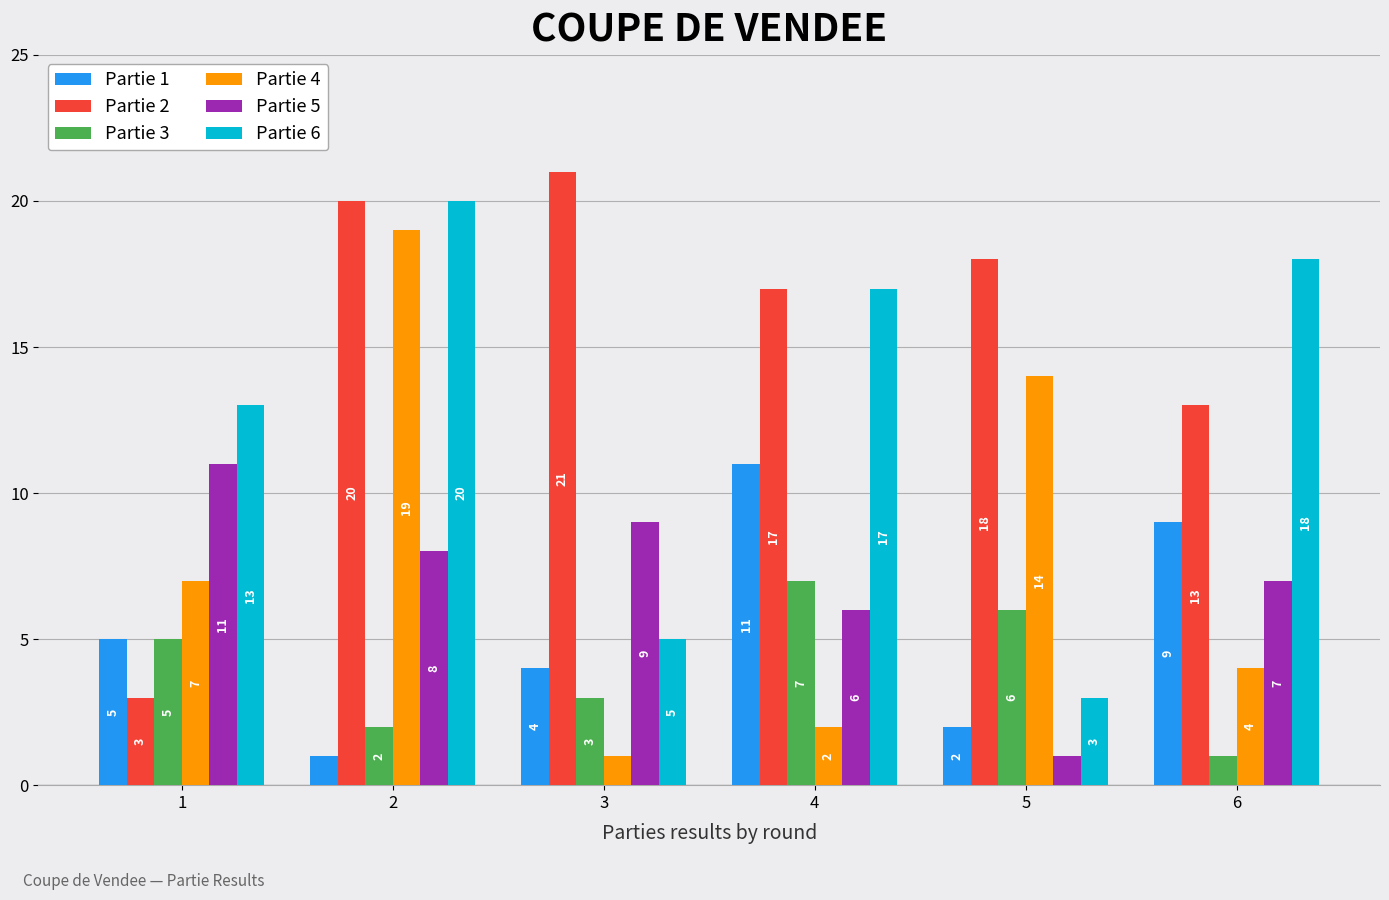

What is the spread (max minus min) of values at 2?

19